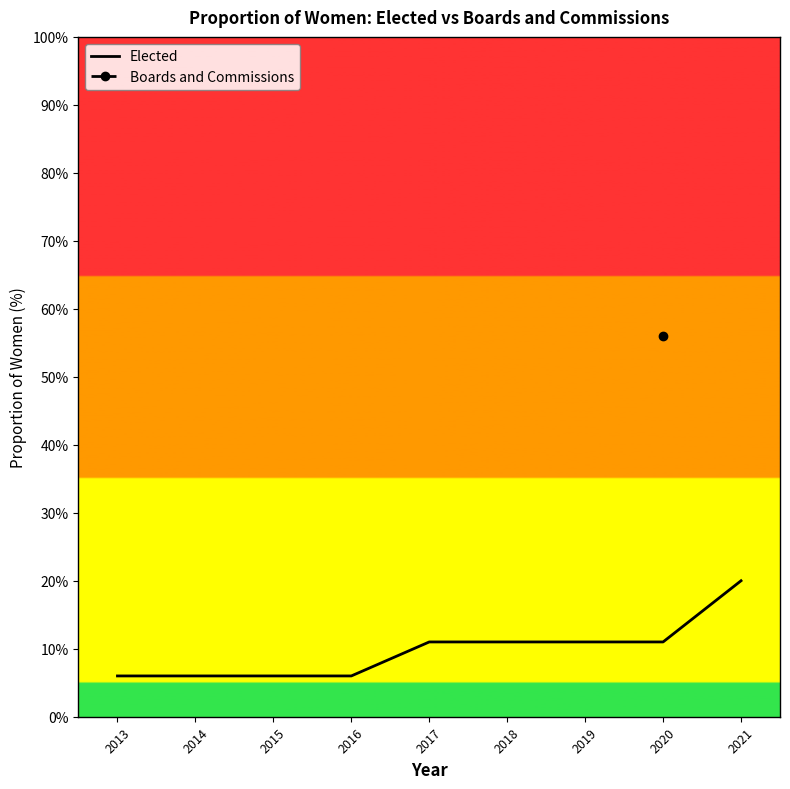

What is the difference between the second highest and second lowest values?

5